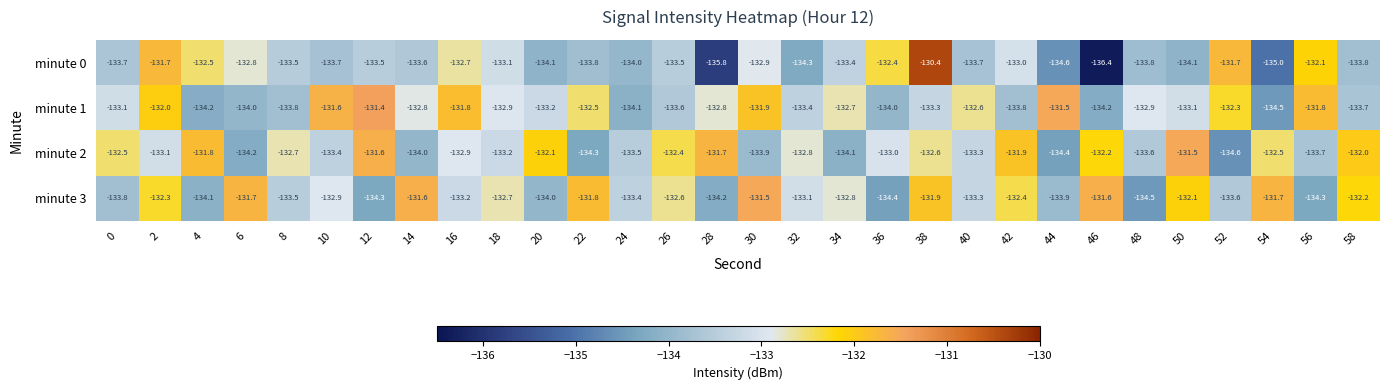

Which series changed the most between 18 and 20?

minute 3